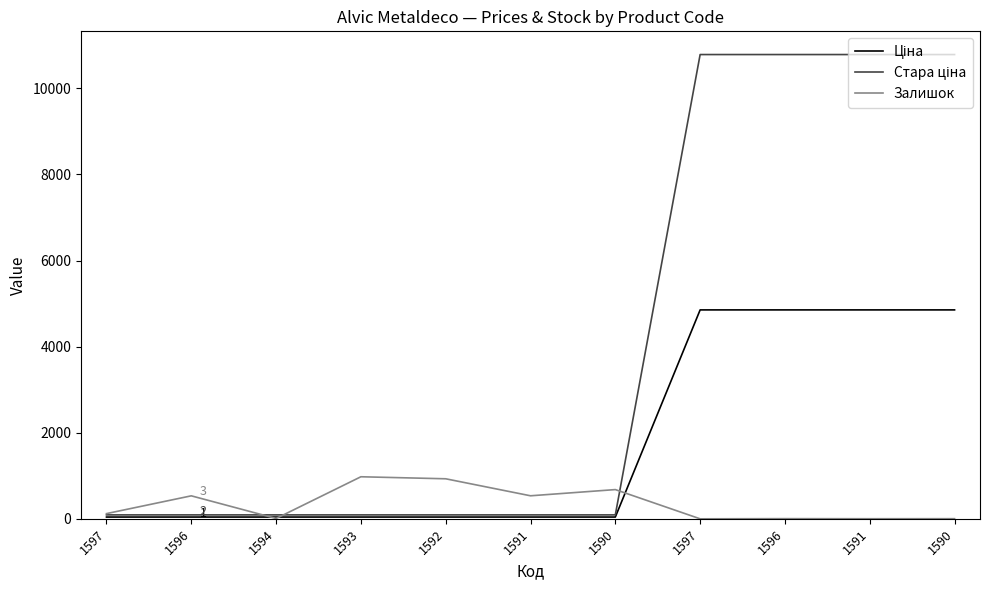

Is this an area chart (filled region under the line)?

No